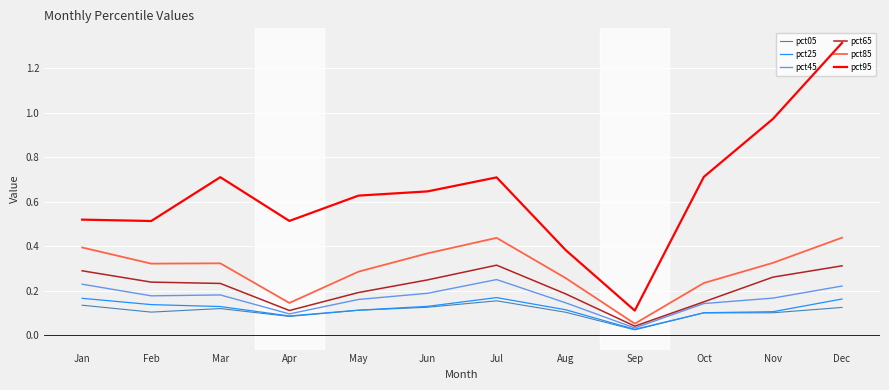

The pct65 series shows 0.1 at Sep. True or false?

False